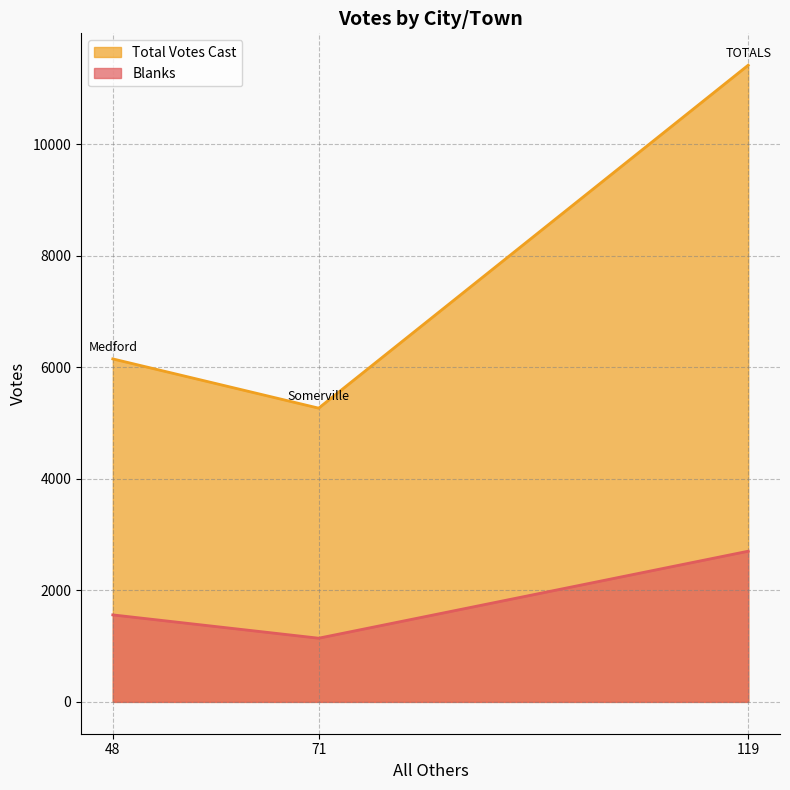

Reading left to right, transcribe all the data shown in this chart.

Blanks: 48=1560	71=1142	119=2702
Total Votes Cast: 48=6150	71=5267	119=11417